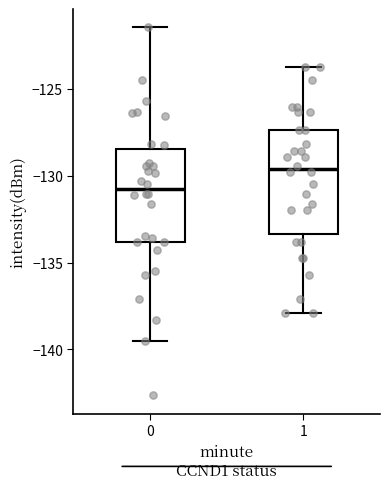

Which box's median line is the highest?

1